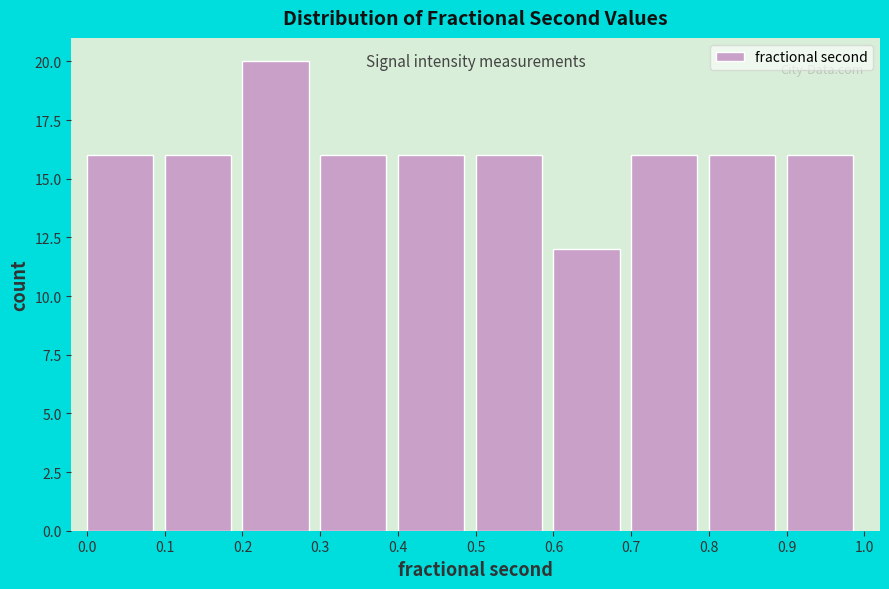

Reading left to right, list every bar in this chart as the range it spans on the x-axis followed by its height. The values are not printed on the chart, so give them approximately, as read against the axis.

0.0 to 0.1: 16
0.1 to 0.2: 16
0.2 to 0.3: 20
0.3 to 0.4: 16
0.4 to 0.5: 16
0.5 to 0.6: 16
0.6 to 0.7: 12
0.7 to 0.8: 16
0.8 to 0.9: 16
0.9 to 1.0: 16